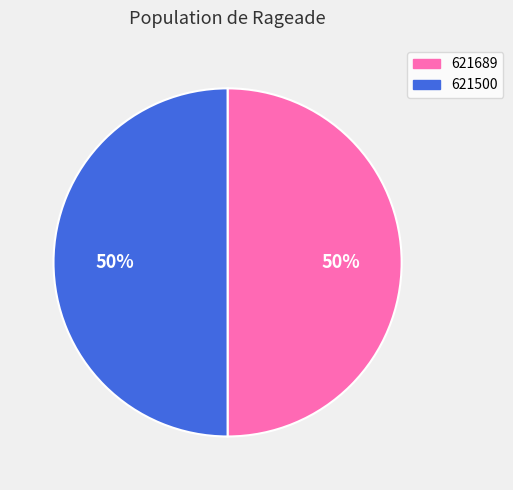

Do 621689 and 621500 together represent more than half of the pie?

Yes